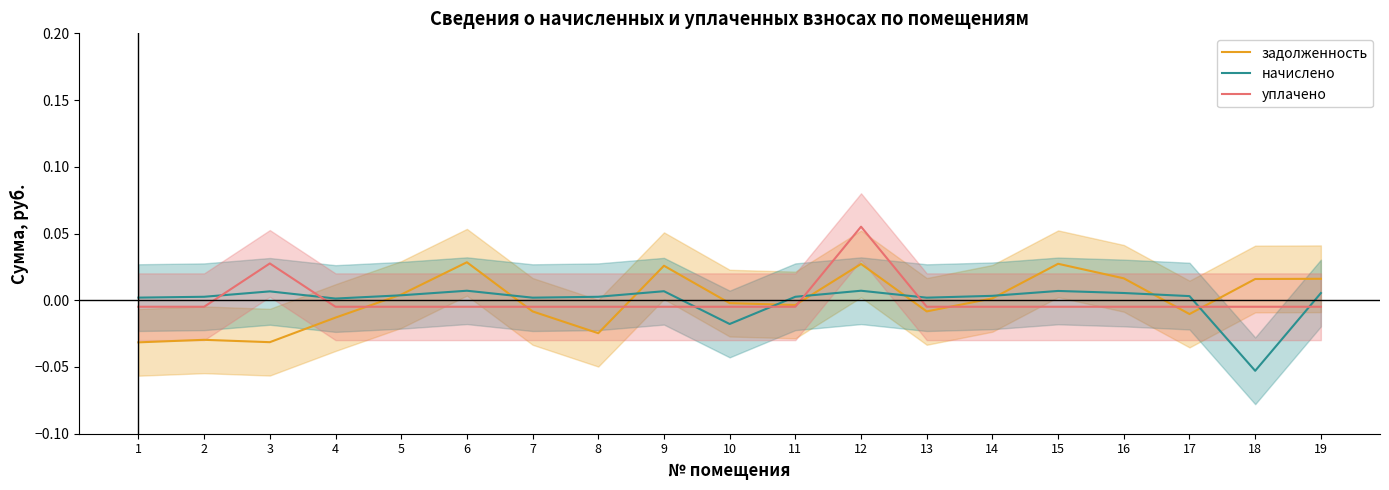

Reading right to left, list all the values displayed in this chart.

задолженность: 19=0.0	18=0.0	17=-0.0	16=0.0	15=0.0	14=0.0	13=-0.0	12=0.0	11=-0.0	10=-0.0	9=0.0	8=-0.0	7=-0.0	6=0.0	5=0.0	4=-0.0	3=-0.0	2=-0.0	1=-0.0
начислено: 19=0.0	18=-0.1	17=0.0	16=0.0	15=0.0	14=0.0	13=0.0	12=0.0	11=0.0	10=-0.0	9=0.0	8=0.0	7=0.0	6=0.0	5=0.0	4=0.0	3=0.0	2=0.0	1=0.0
уплачено: 19=-0.0	18=-0.0	17=-0.0	16=-0.0	15=-0.0	14=-0.0	13=-0.0	12=0.1	11=-0.0	10=-0.0	9=-0.0	8=-0.0	7=-0.0	6=-0.0	5=-0.0	4=-0.0	3=0.0	2=-0.0	1=-0.0